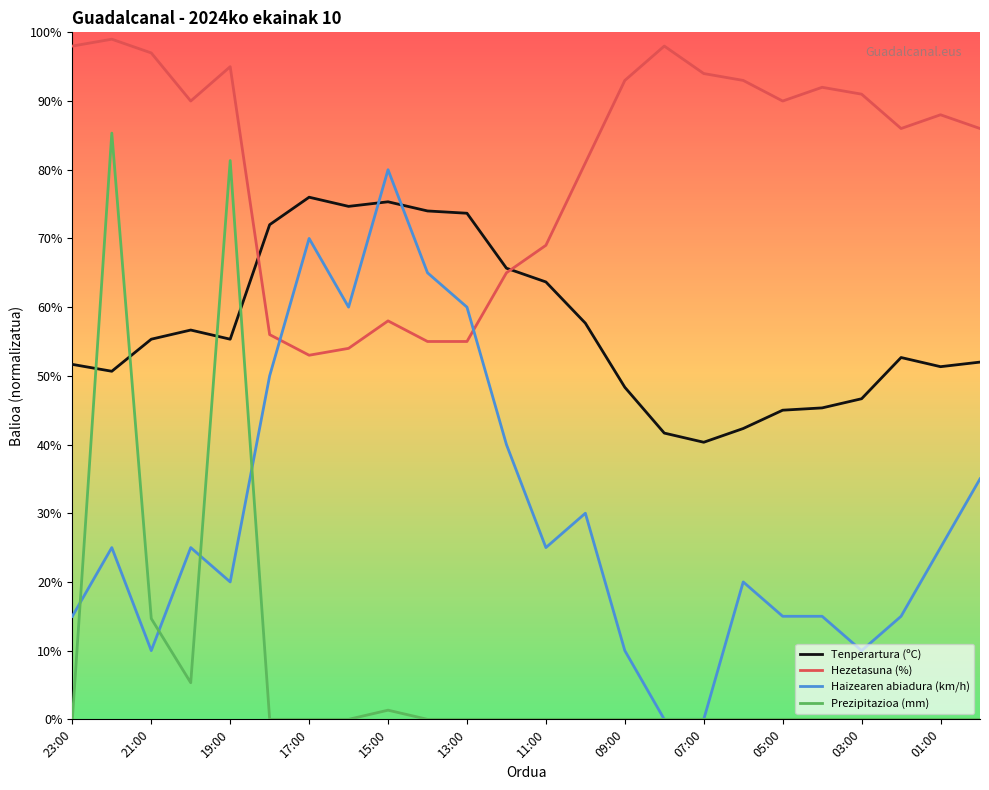

Is this an area chart (filled region under the line)?

No